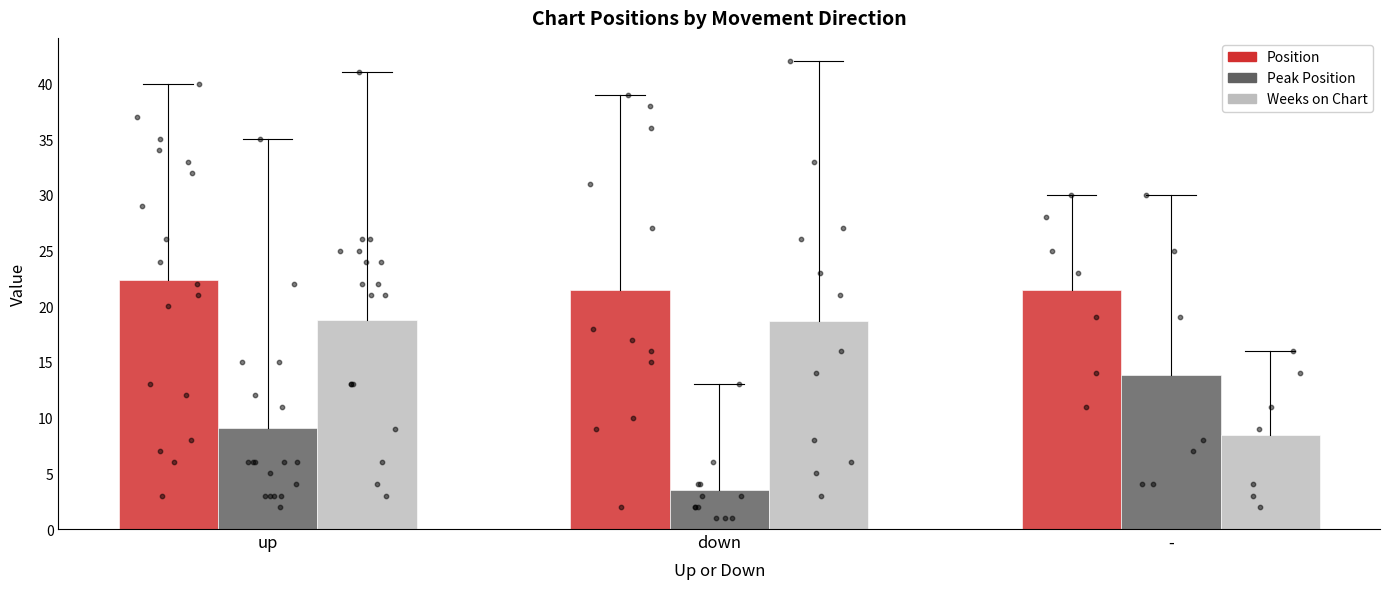

Is the value of Weeks on Chart at up greater than the value of Position at up?

No